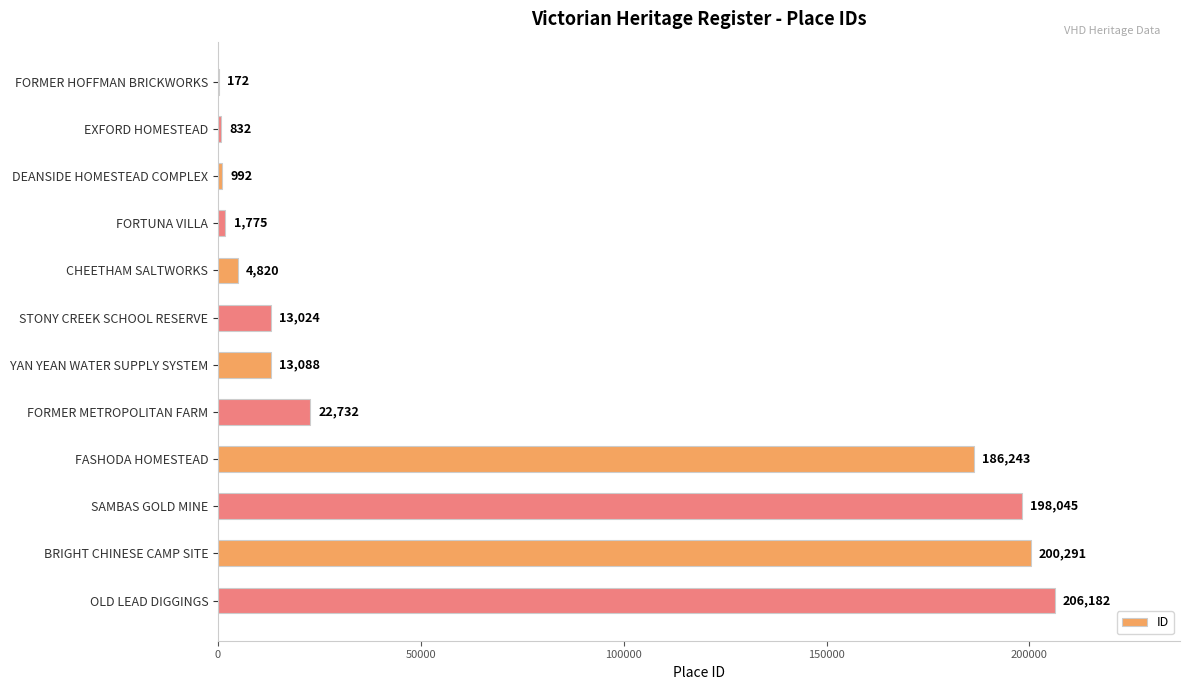

What is the ratio of the value at FORMER METROPOLITAN FARM to the value at EXFORD HOMESTEAD?

27.3